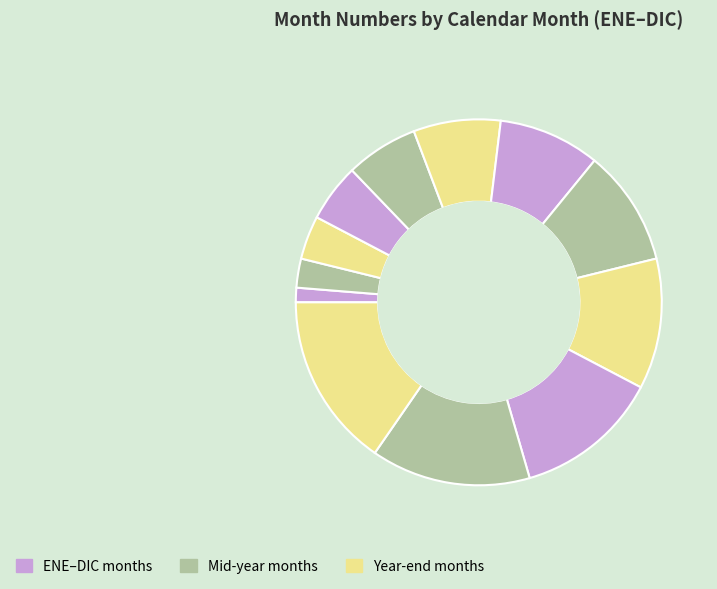

How many segments does this pie chart have?

12